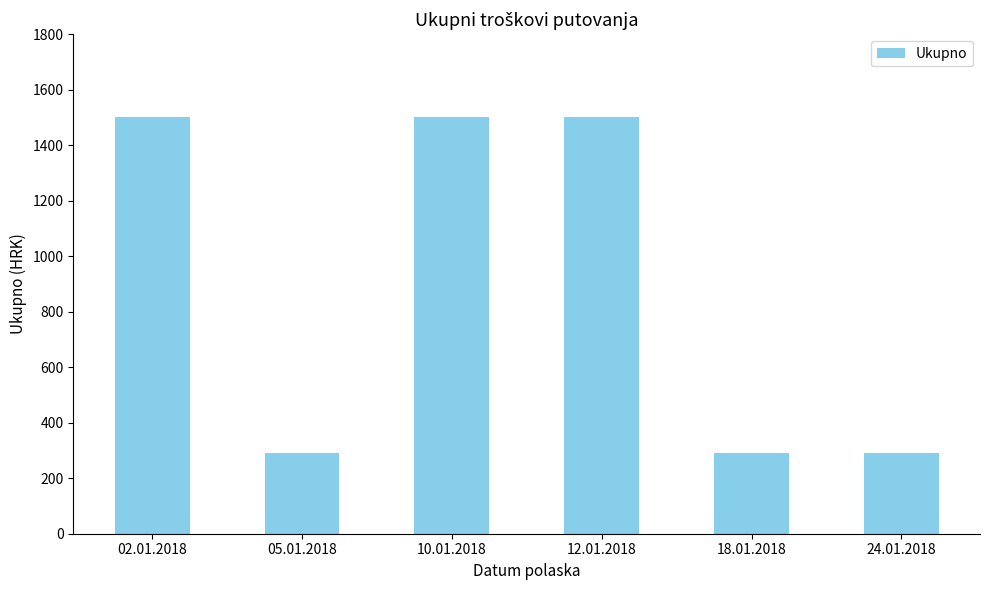

What is the minimum value shown in the chart?

292